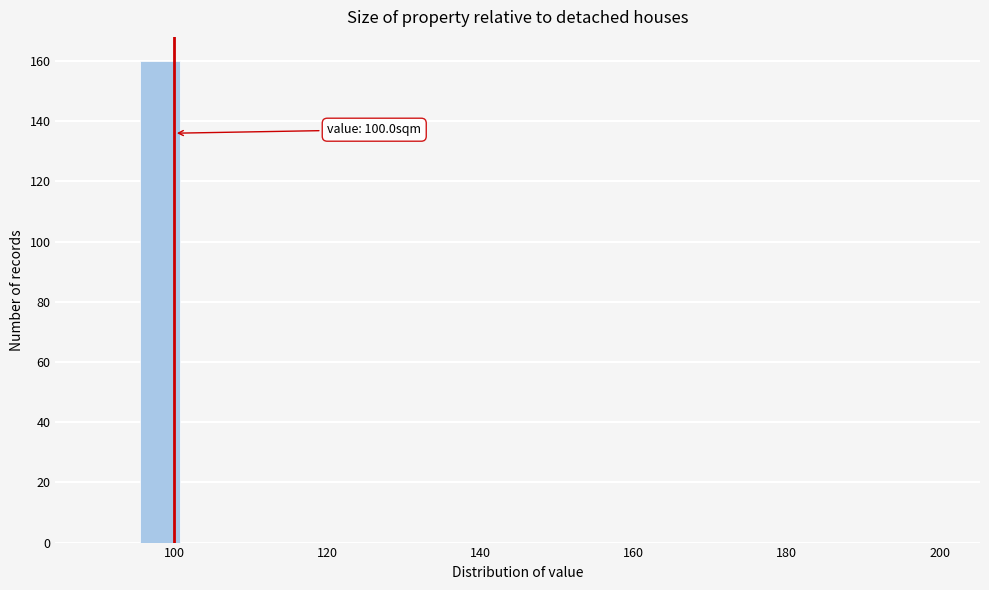

Read against the x-axis, roughly where is the centre of the tallest bar?

98